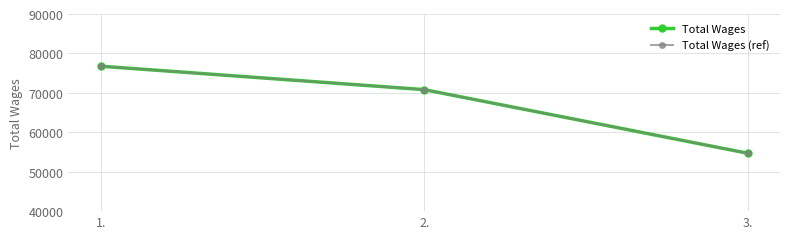

What is the average value of the Total Wages series?

67420